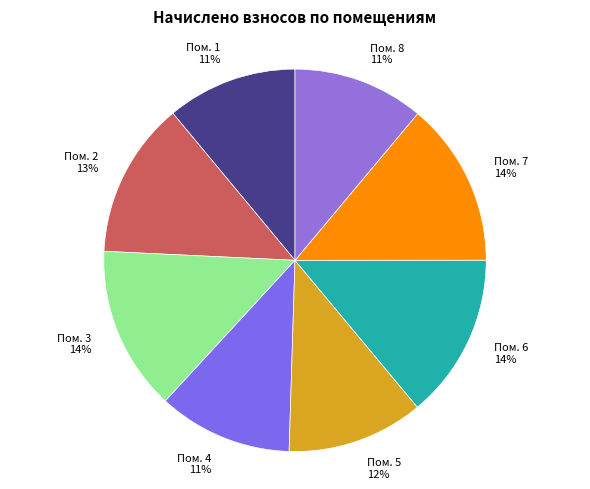

To the nearest percent, what is the difference between the Пом. 7 14% and Пом. 1 11% slice percentages?

3%